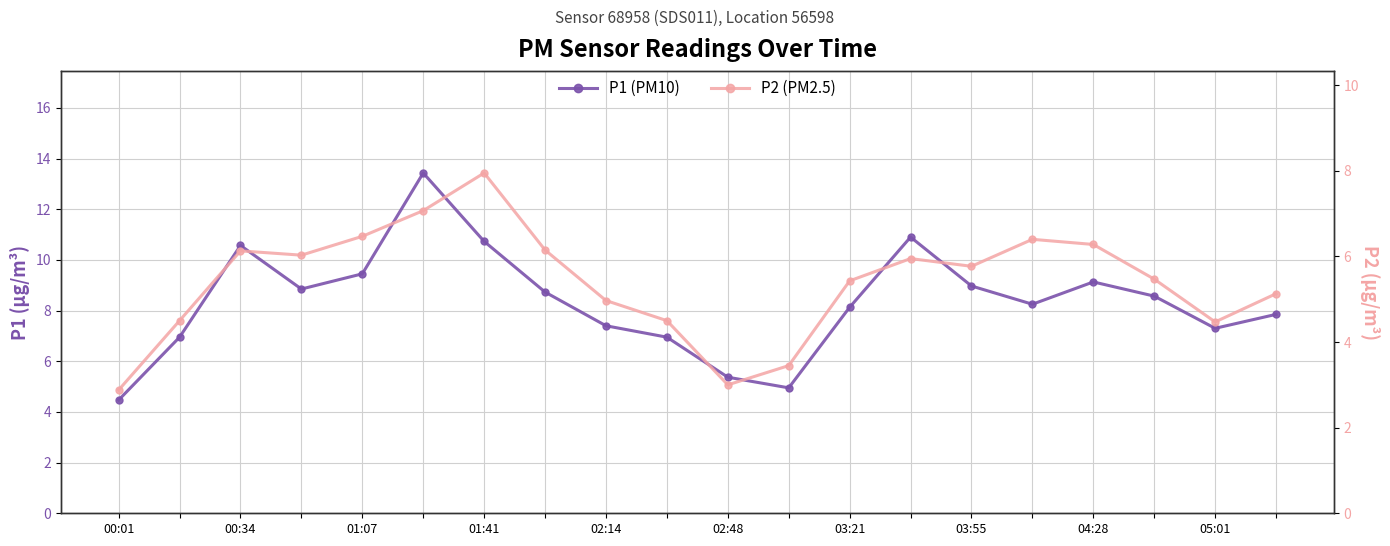

True or false: P2 (PM2.5) and P1 (PM10) intersect in this chart.

False